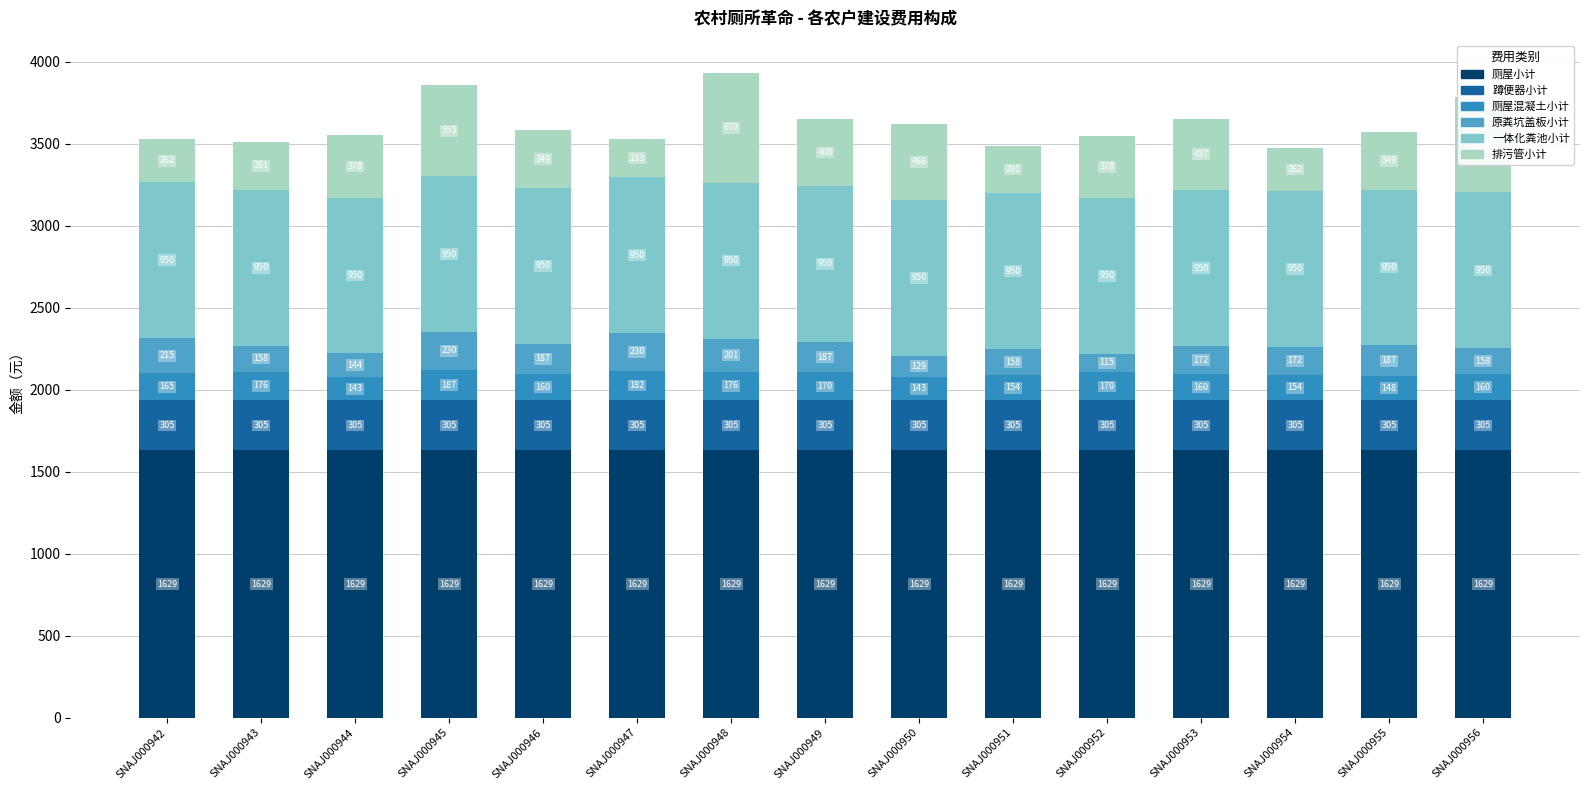

At SNAJ000944, list the series in order from largest to smallest.

厕屋小计, 一体化粪池小计, 排污管小计, 蹲便器小计, 原粪坑盖板小计, 厕屋混凝土小计